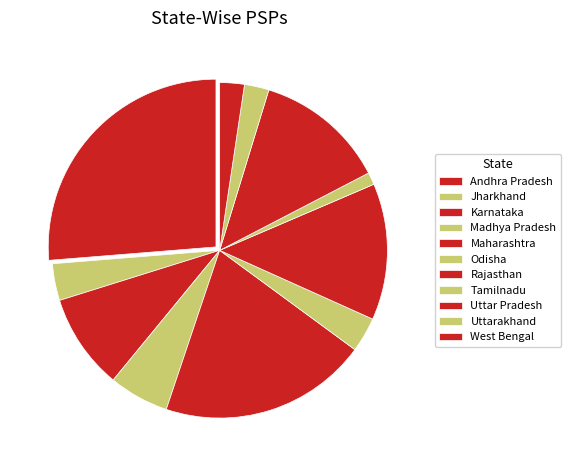

Does Madhya Pradesh account for over 50% of the chart?

No